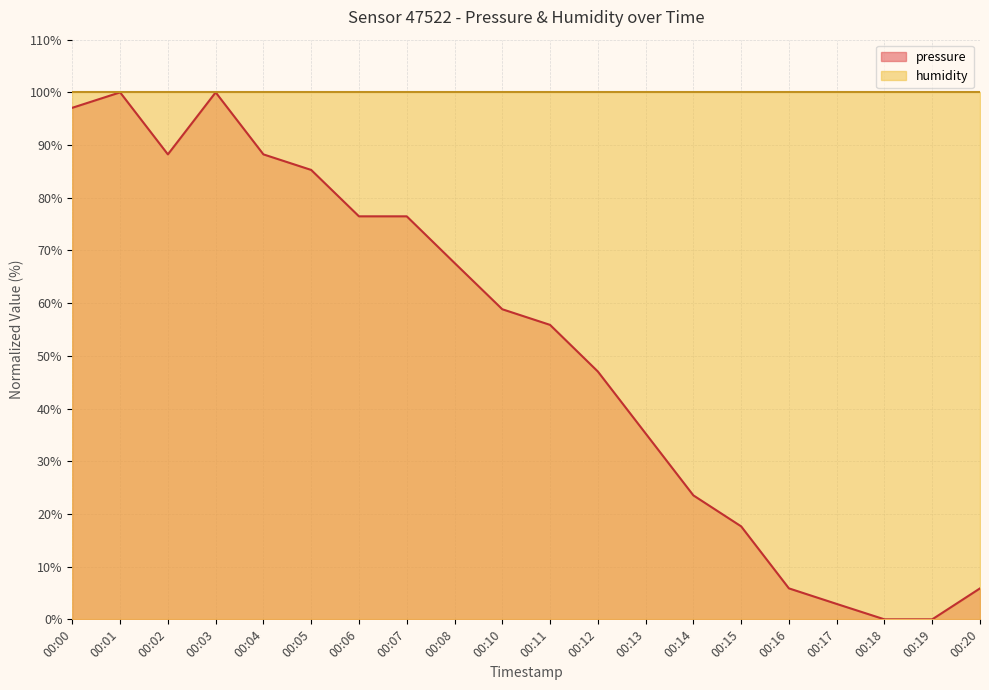

Where is the data nearest to the value 50?

00:12